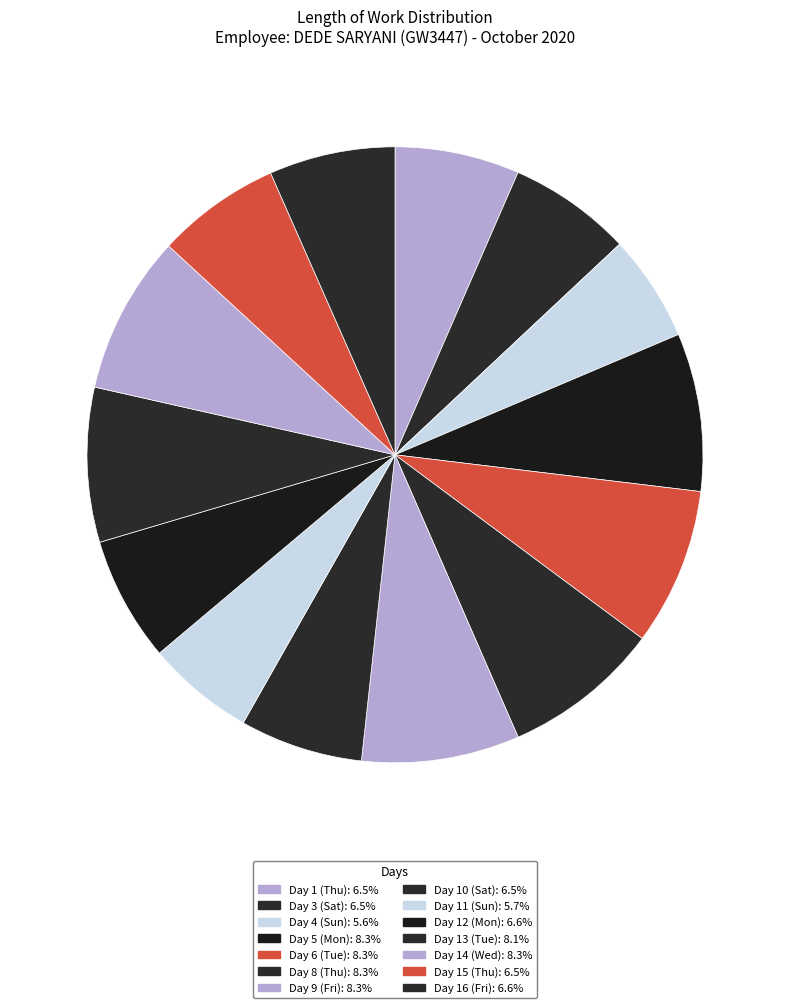

Which category has the biggest portion of the pie?

Day 14 (Wed)